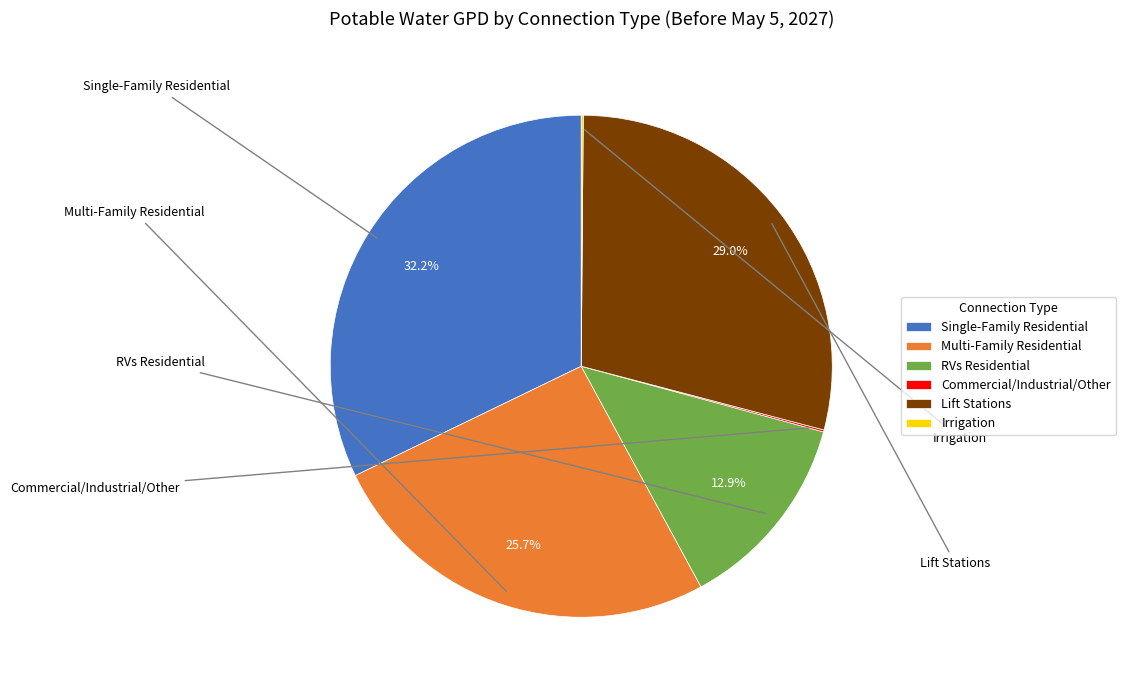

Do Single-Family Residential and Lift Stations together represent more than half of the pie?

Yes